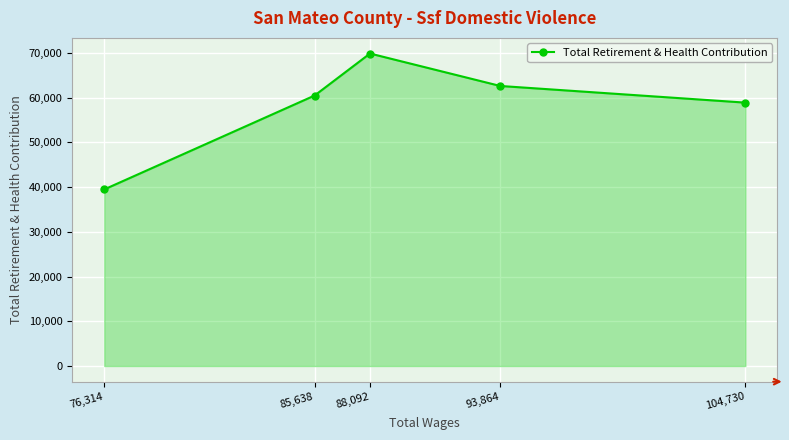

What is the label of the 5th point from the left?

104,730